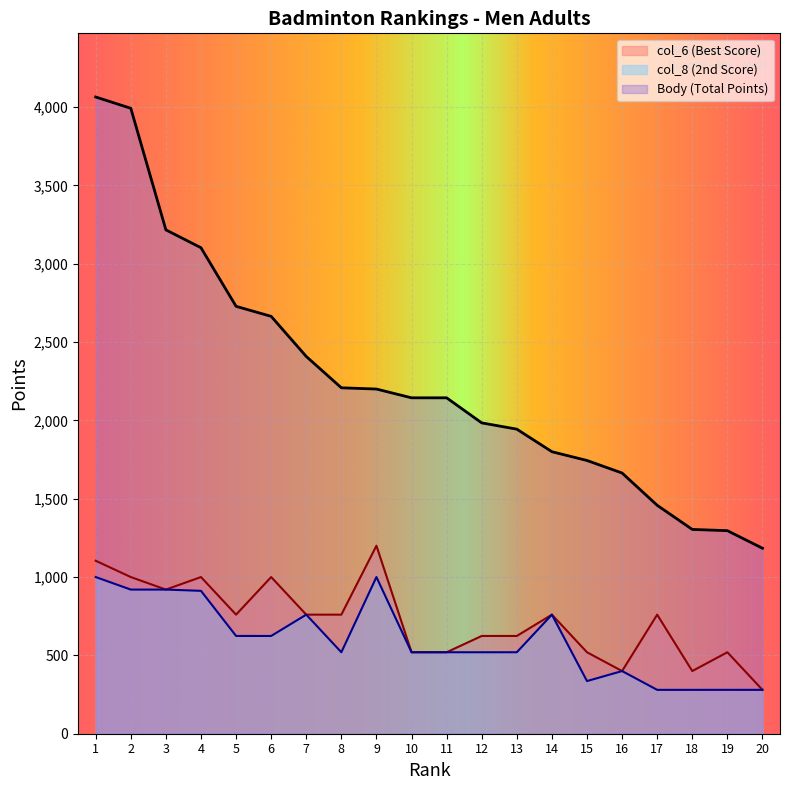

How many lines are shown in the chart?

3